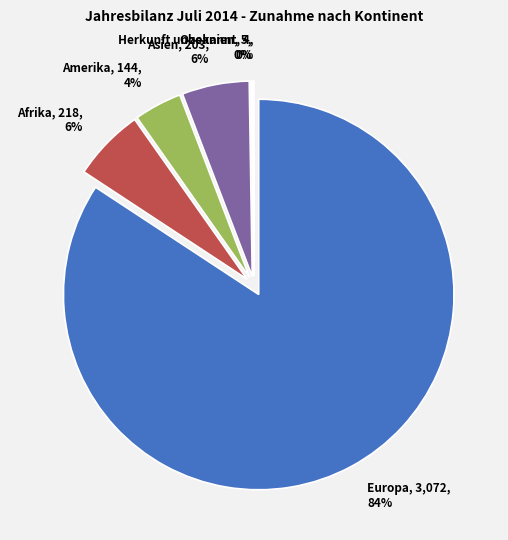

The Europa slice represents 84% of the pie. True or false?

True